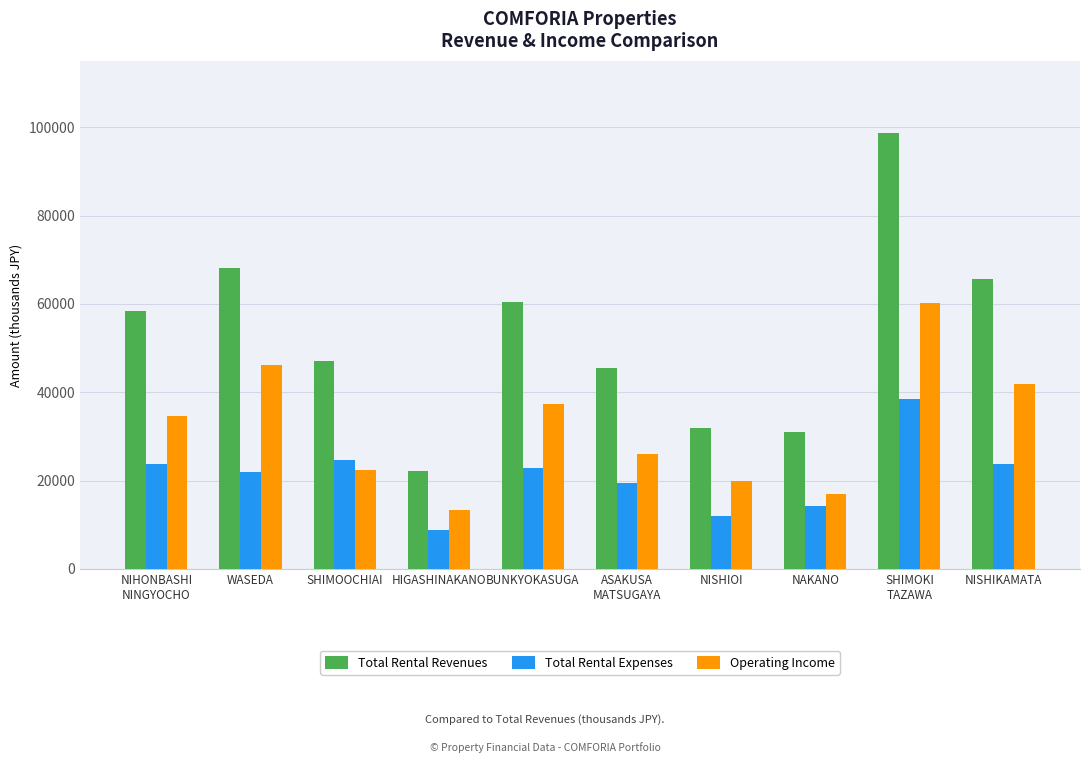

What is the average value of the Total Rental Expenses series?

20991